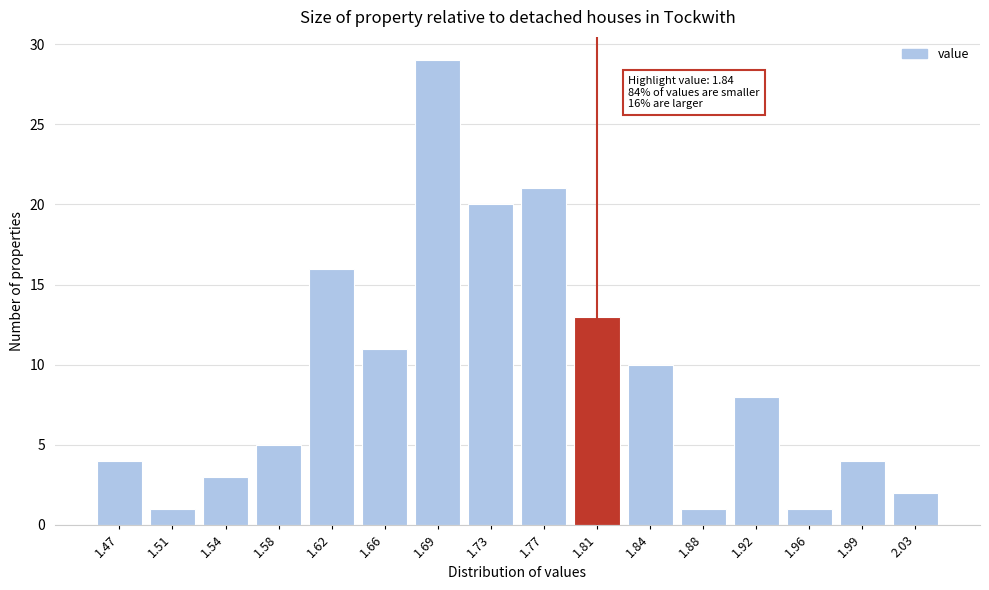

Reading left to right, transcribe all the data shown in this chart.

4	1	3	5	16	11	29	20	21	13	10	1	8	1	4	2